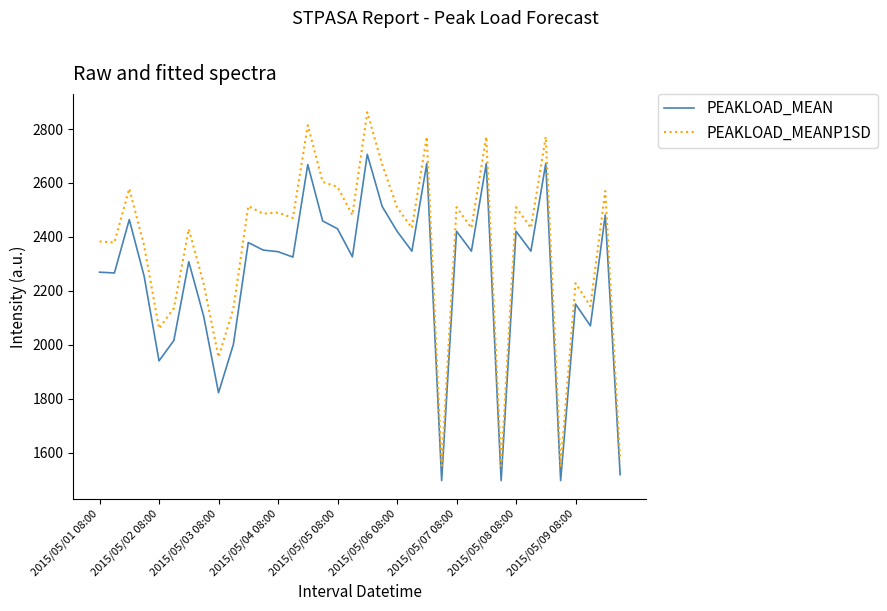

True or false: PEAKLOAD_MEAN and PEAKLOAD_MEANP1SD cross at least once.

False